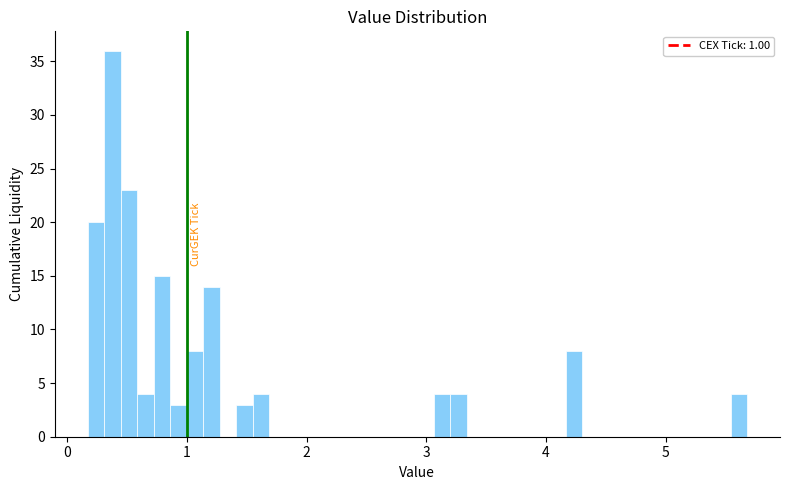

Read against the x-axis, roughly where is the centre of the tallest bar?

0.4